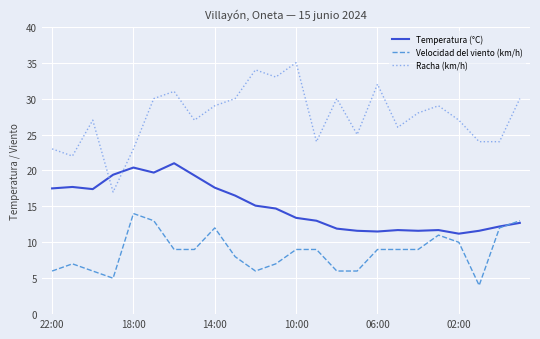

True or false: Racha (km/h) and Velocidad del viento (km/h) intersect in this chart.

False